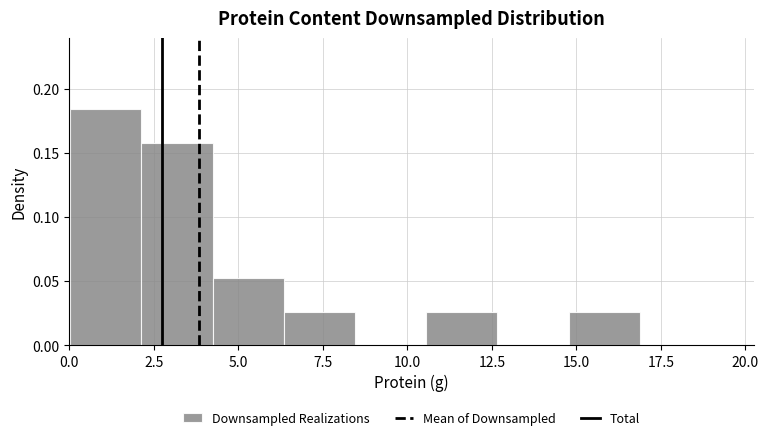

Which range on the x-axis has the tallest bar?

0.0 to 2.0